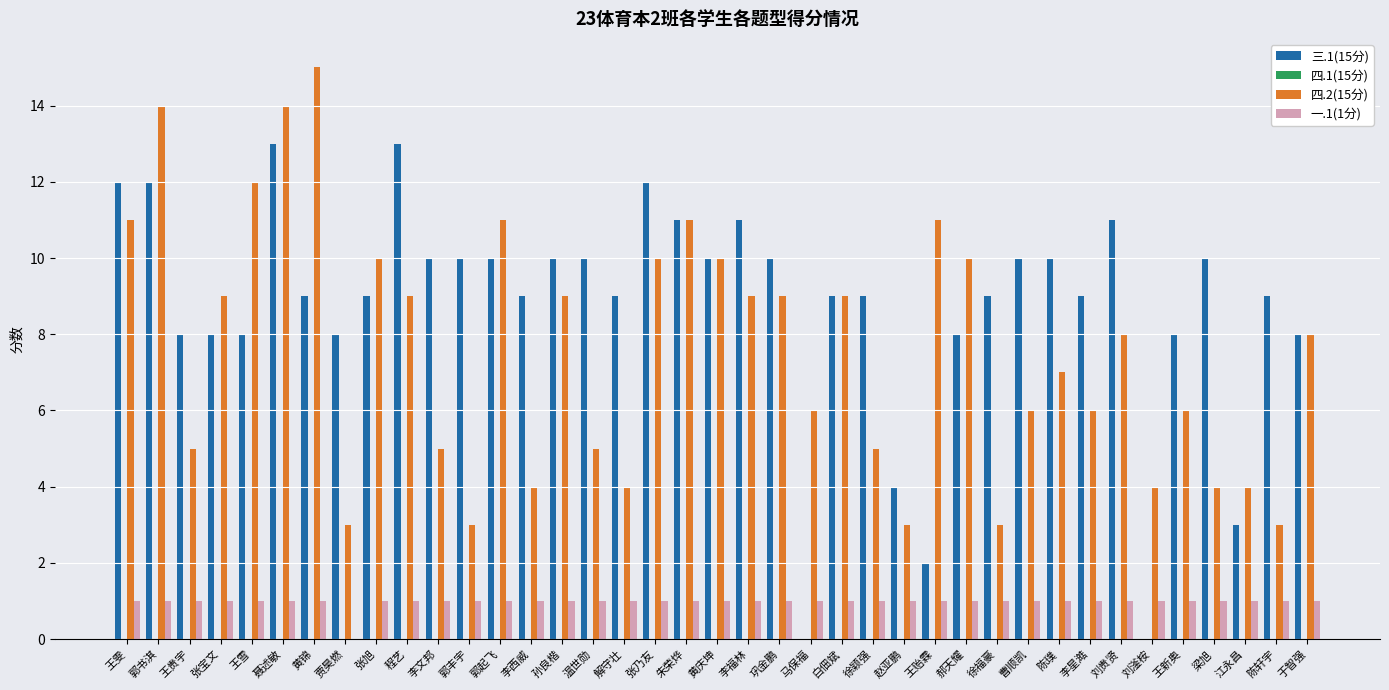

How many groups of bars are there?

39